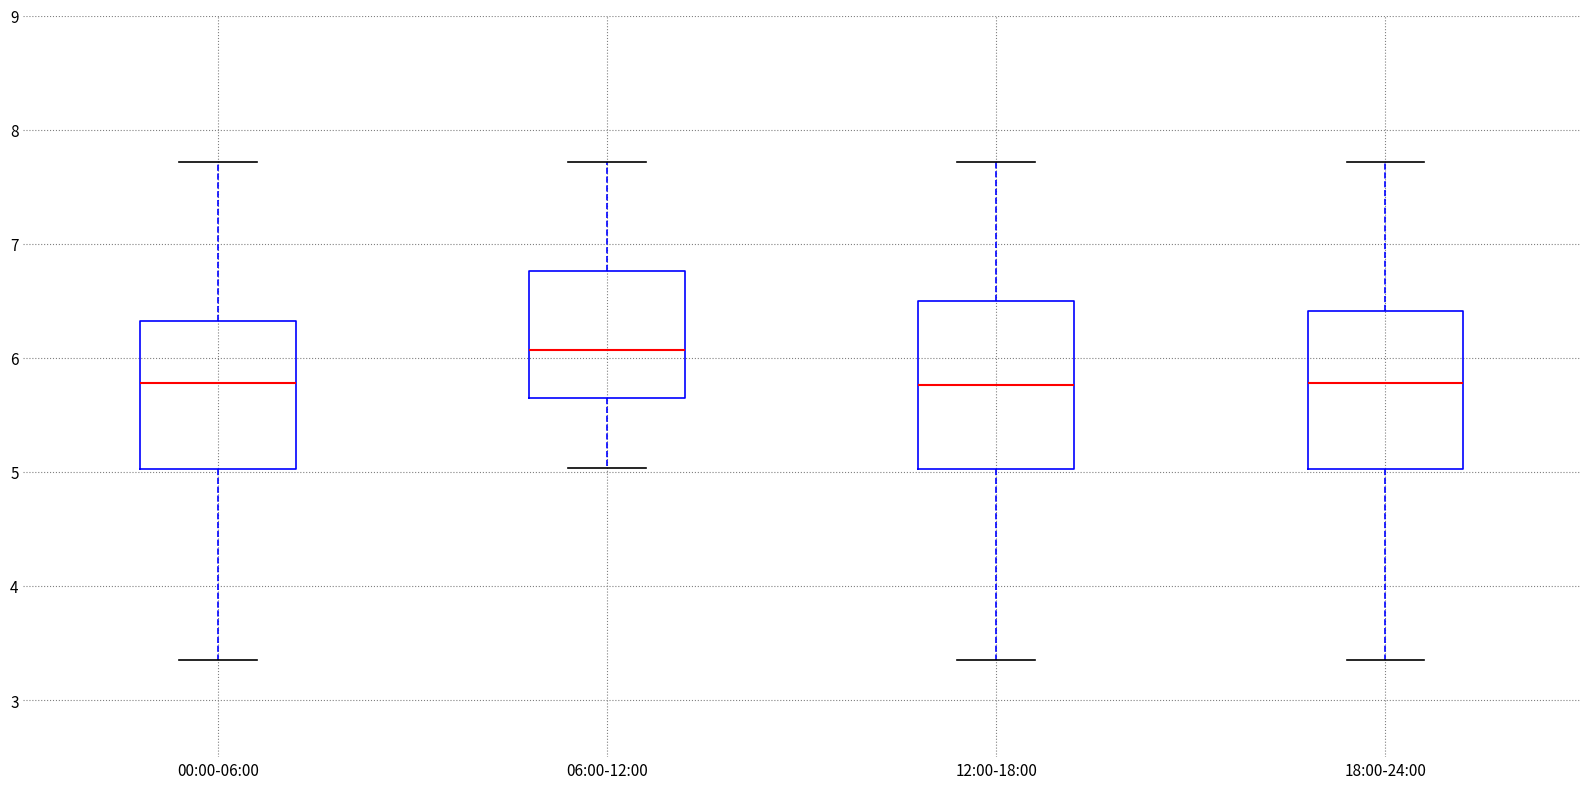

Where does the median line of the box for 06:00-12:00 sit on the y-axis? The values are not printed on the chart, so give them approximately, as read against the axis.

6.1